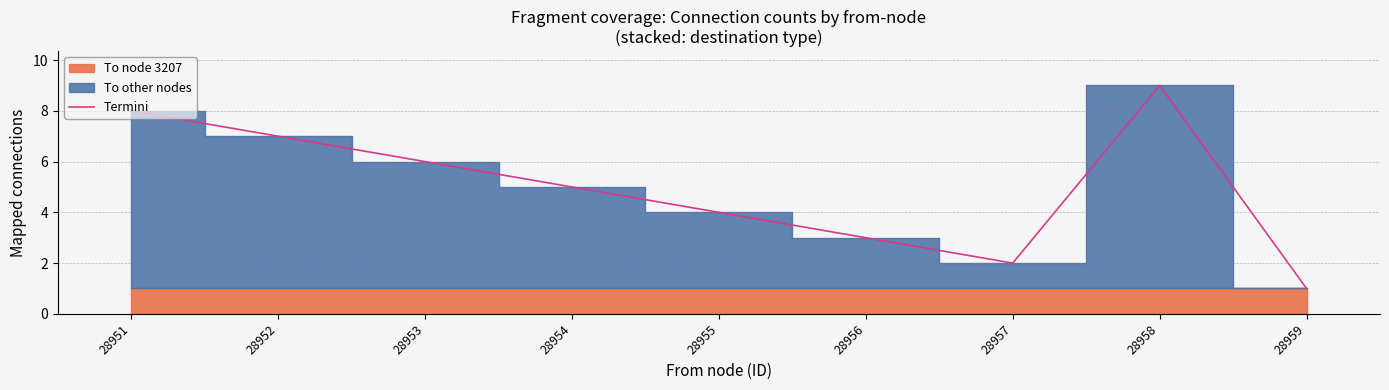

Where is the first local minimum?

28957